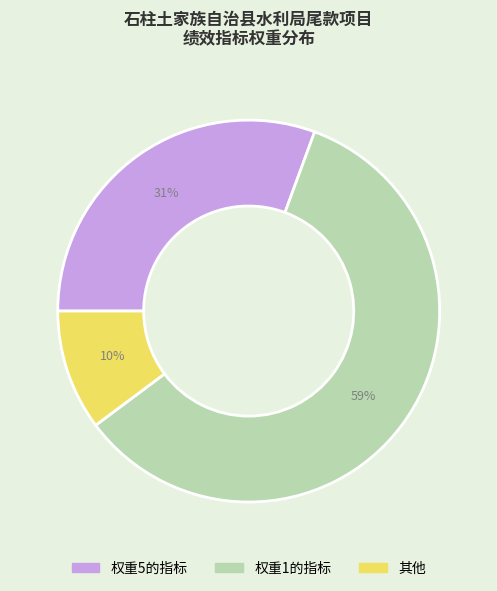

Is there any slice that represents more than half of the pie?

Yes